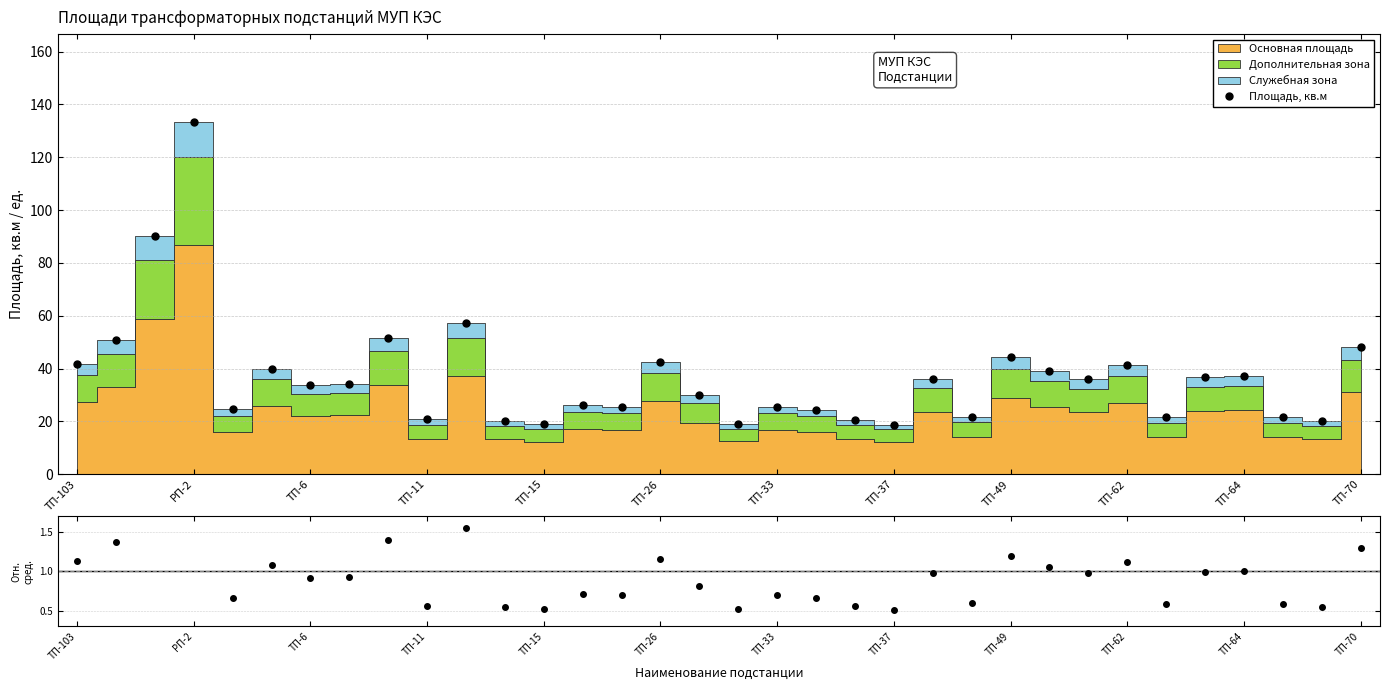

Reading right to left, what are all the values shown in this chart?

48.0	20.2	21.5	37.2	36.8	21.5	41.2	36.0	39.0	44.3	21.8	36.2	18.8	20.6	24.4	25.6	19.1	30.0	42.6	25.6	26.1	19.0	20.2	57.4	20.7	51.7	34.2	33.9	40.0	24.6	133.3	90.1	50.7	41.8